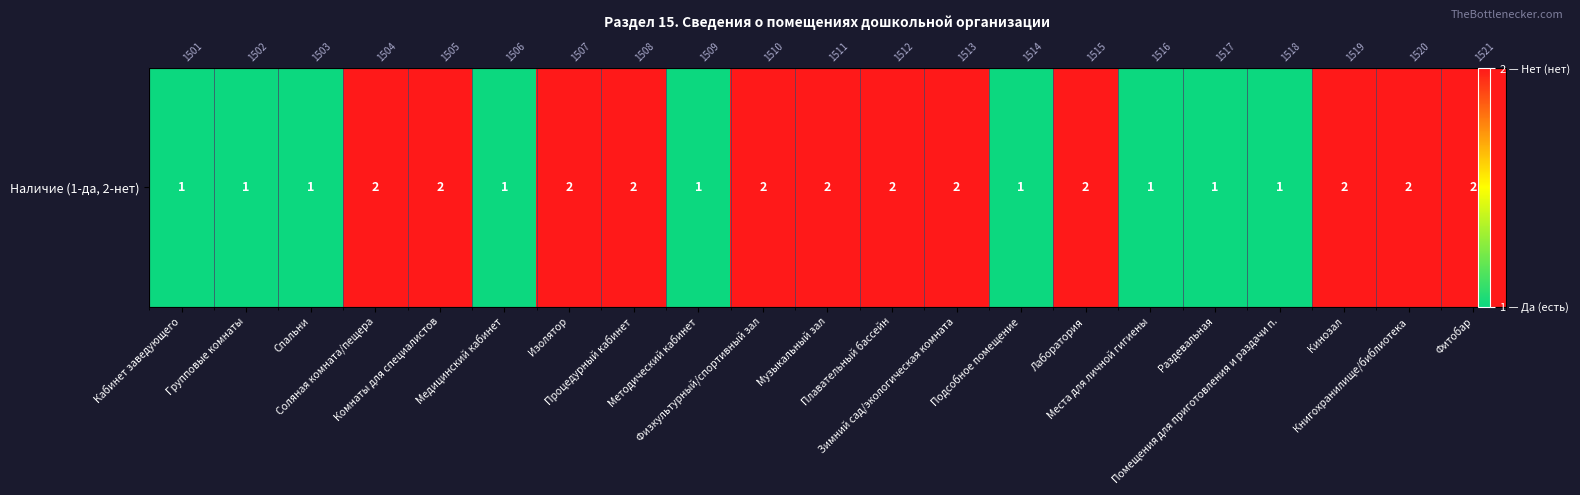

What value does the data have at Помещения для приготовления и раздачи п.?

1